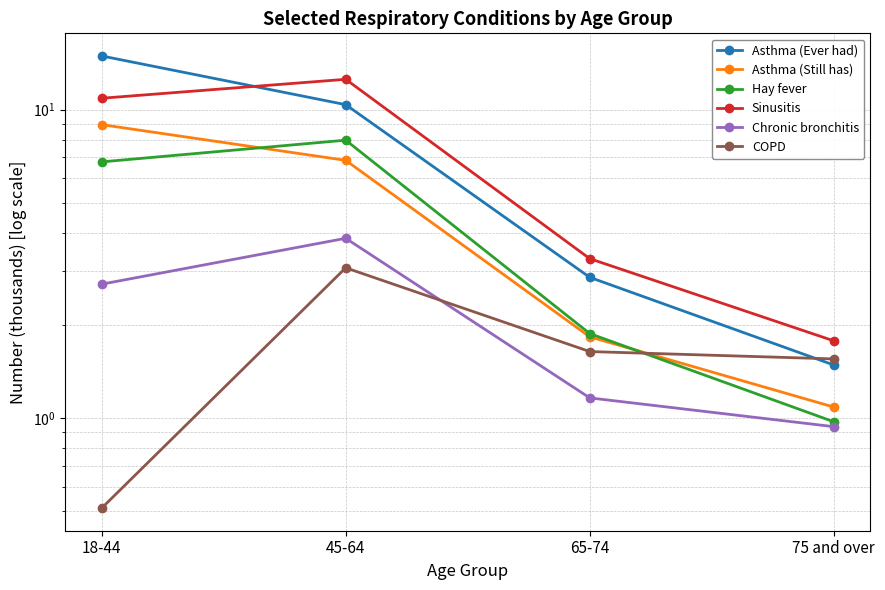

How many series are shown in this chart?

6